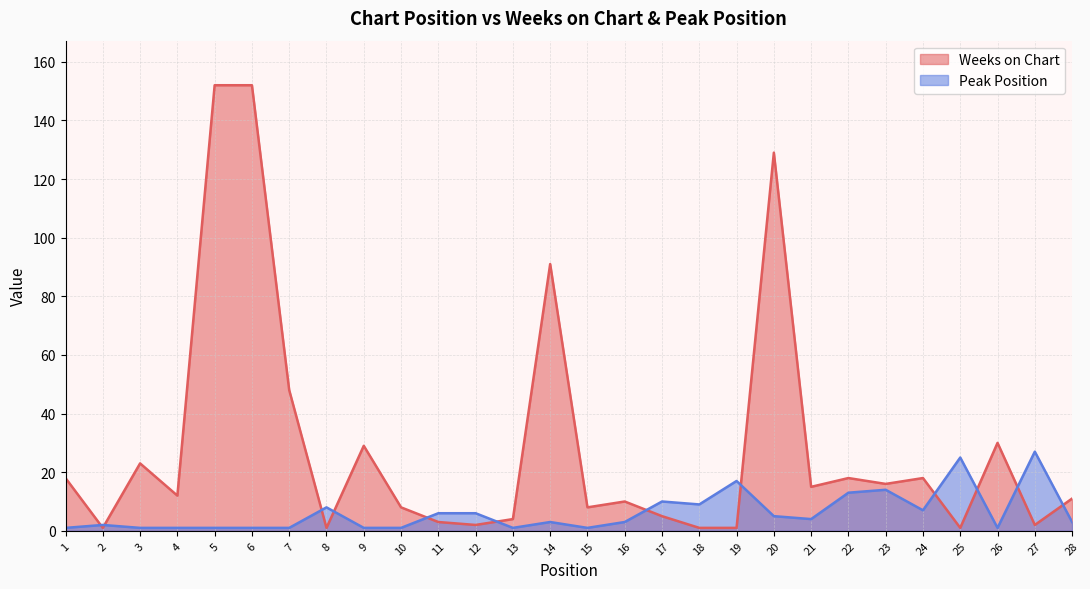

Which series ends up on top after the final intersection of Weeks on Chart and Peak Position?

Weeks on Chart